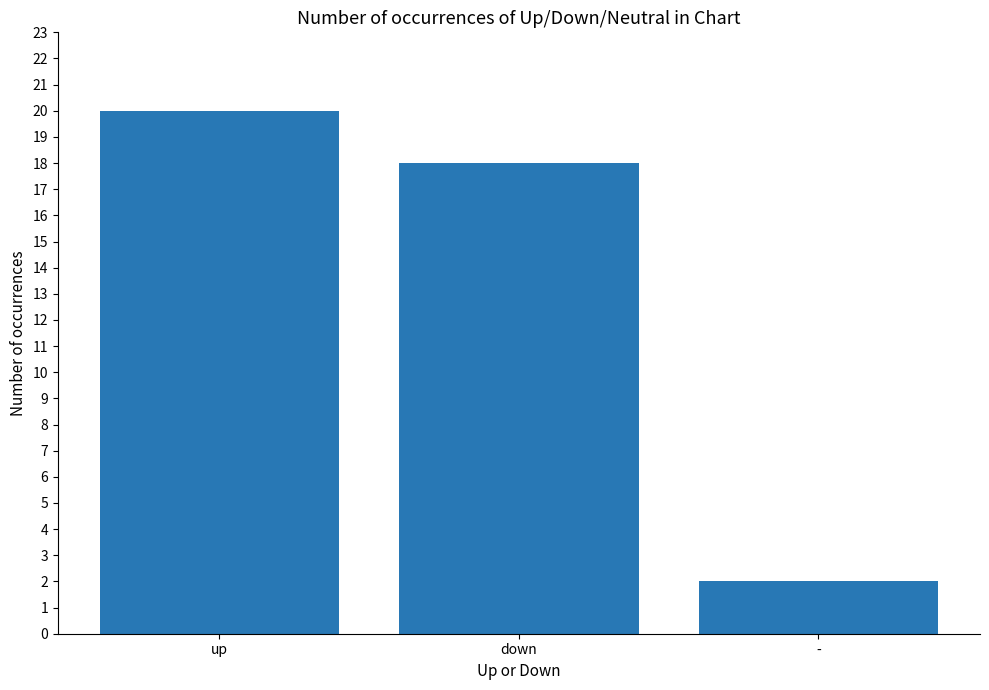

Reading left to right, list all the values displayed in this chart.

up=20	down=18	-=2